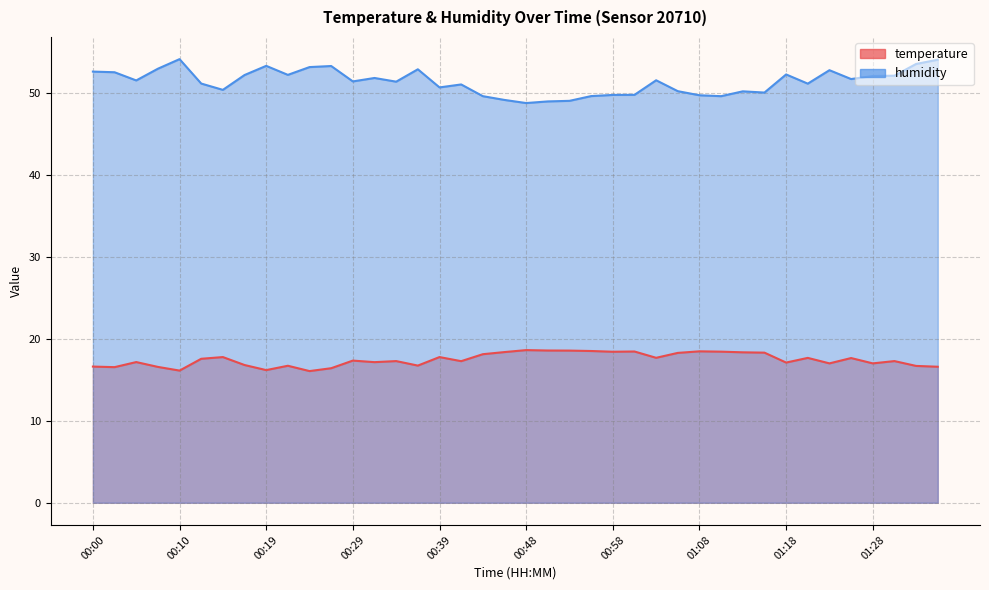

Rank the series at 00:00 from highest to lowest value.

humidity, temperature